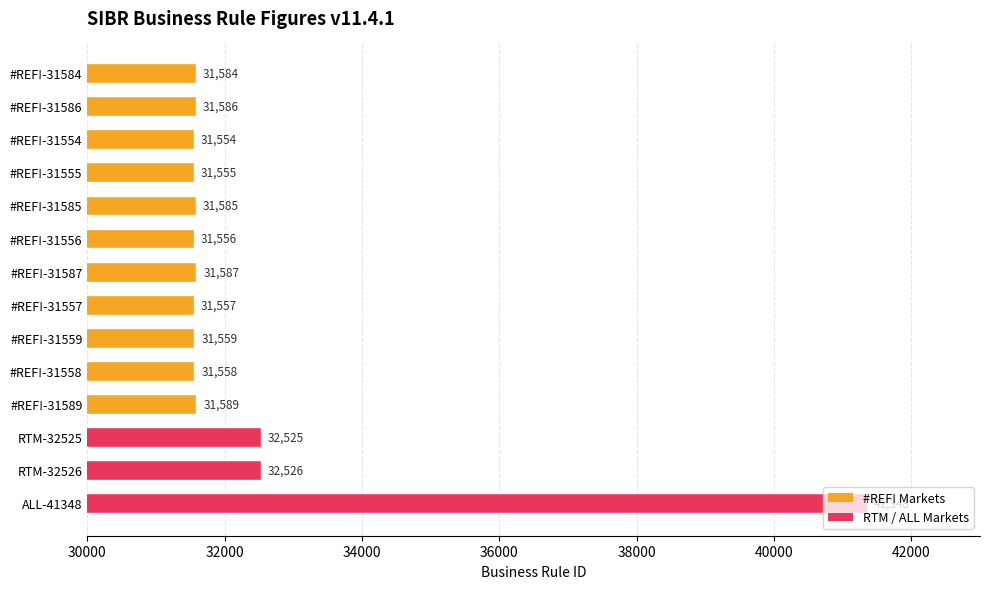

How many data points are less than 31585?

7